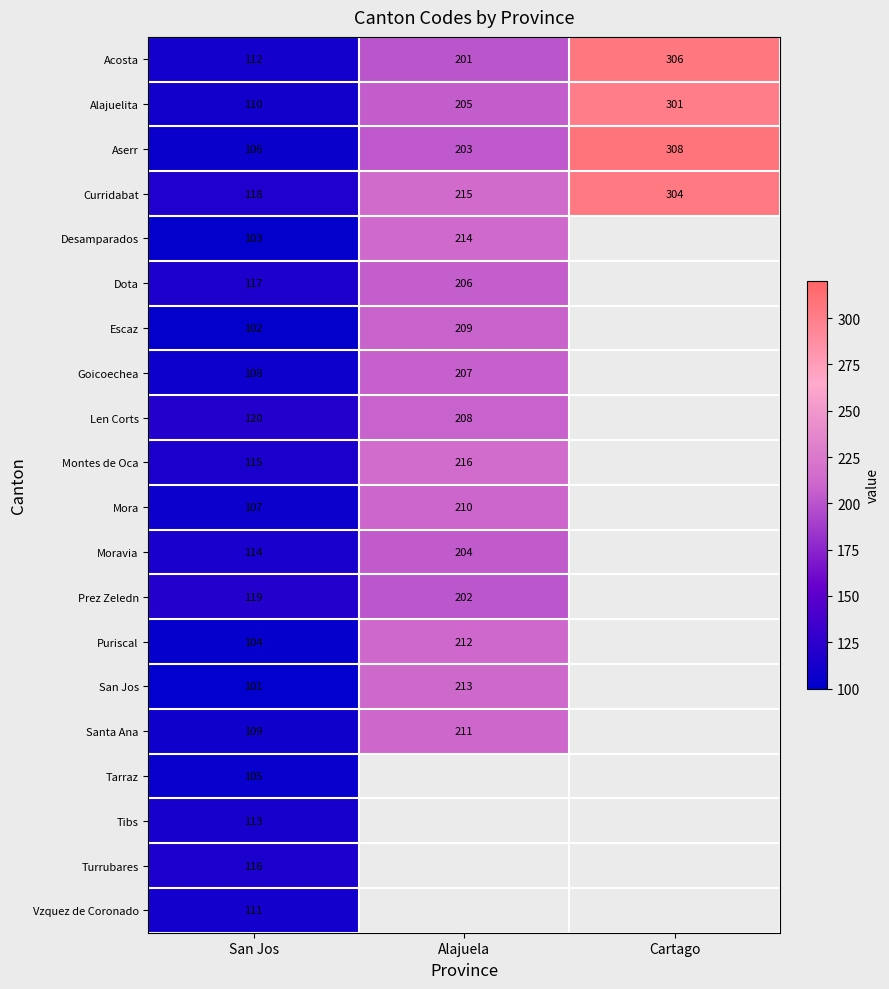

True or false: Goicoechea has a value of 113 at Alajuela.

False